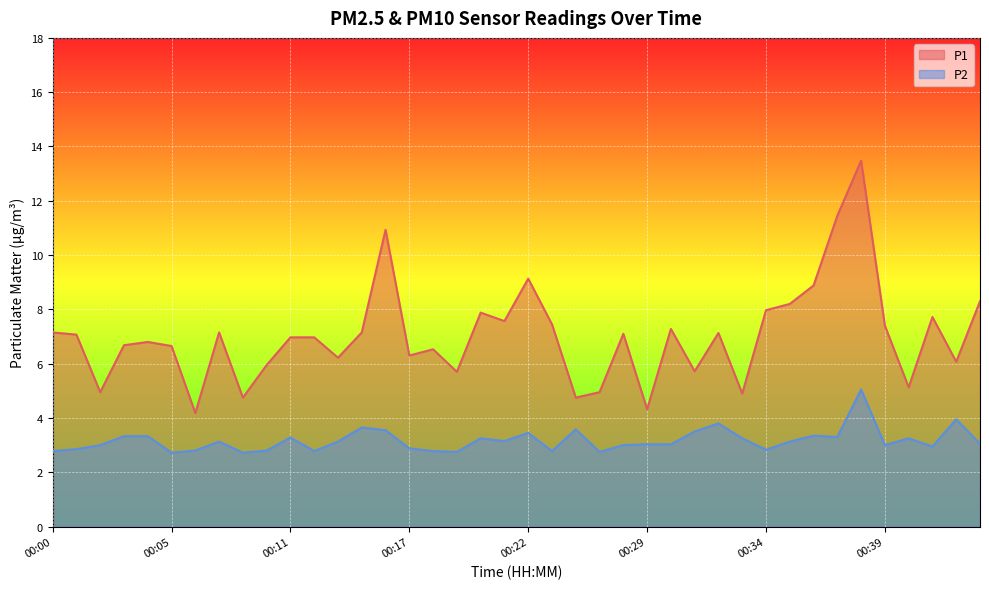

What is the difference between the maximum and minimum values in the P2 series?

2.3